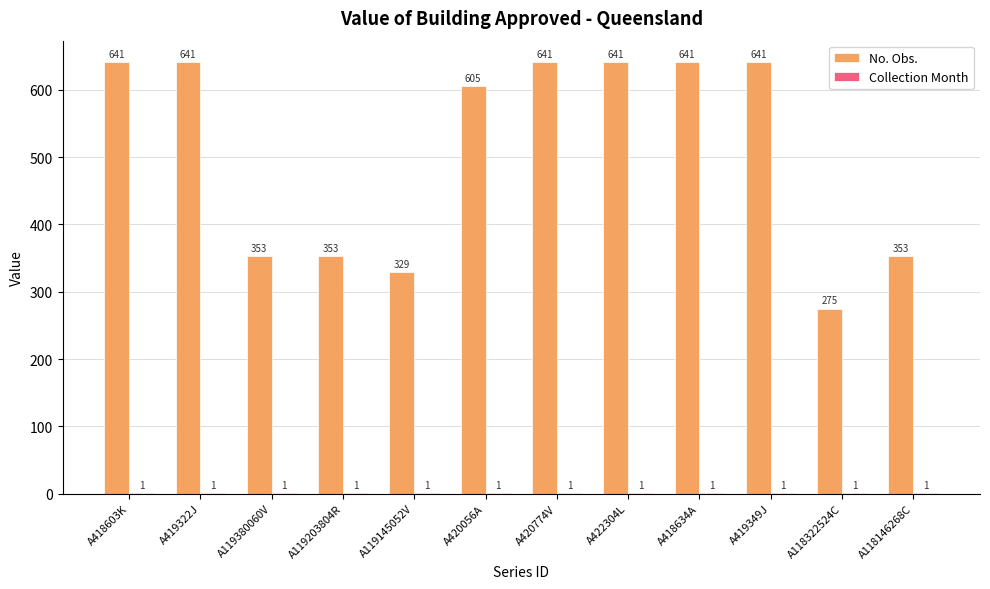

Is it true that No. Obs. equals 76 at A119203804R?

False